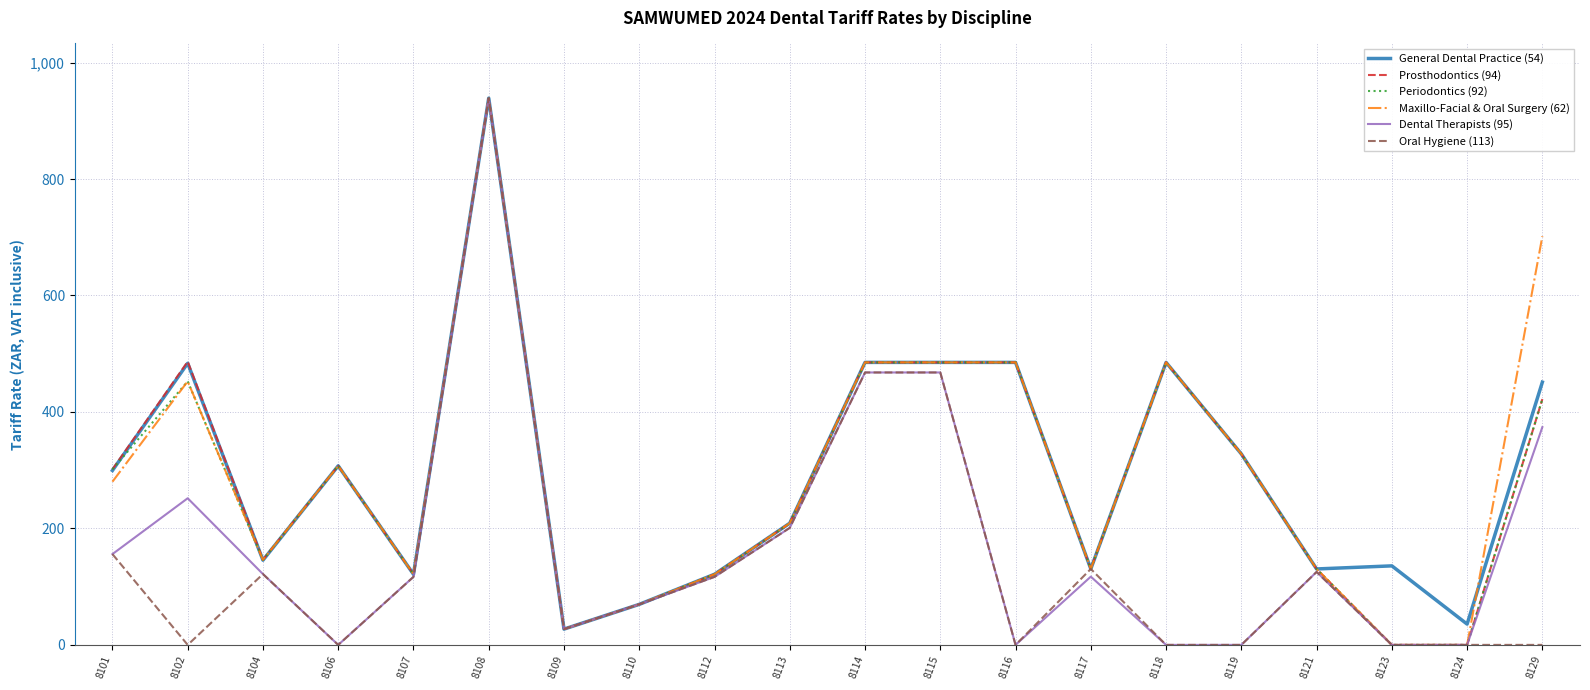

How many values in the General Dental Practice (54) series are below 299?

10